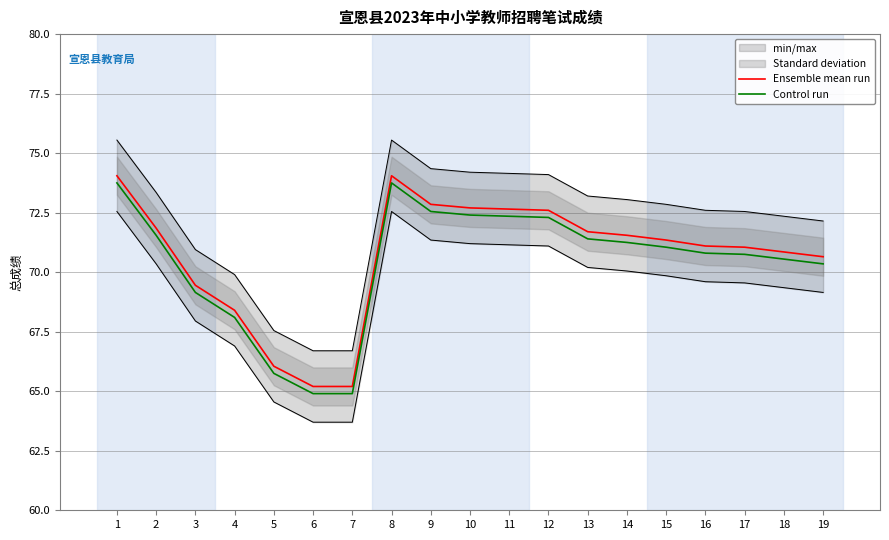

Which series has the widest spread of values?

Ensemble mean run